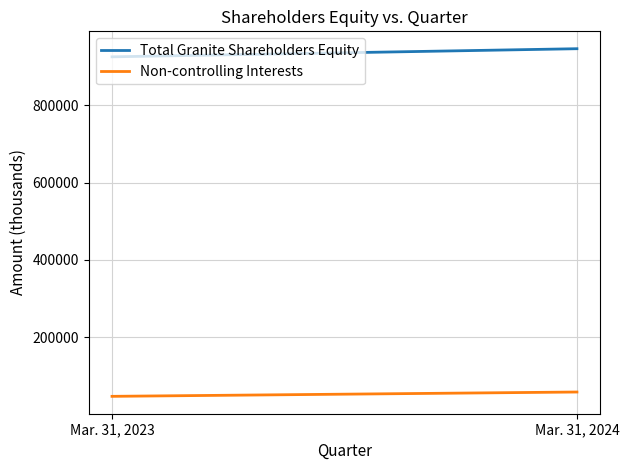

What is the highest value of the Total Granite Shareholders Equity series?

946458